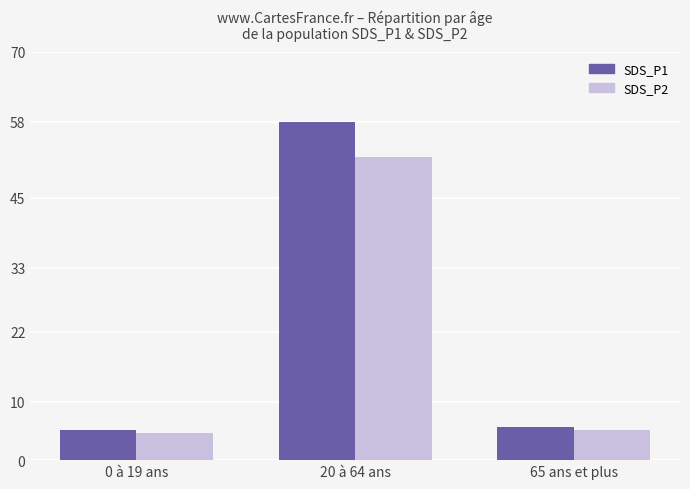

Which series has the largest total across all categories?

SDS_P1